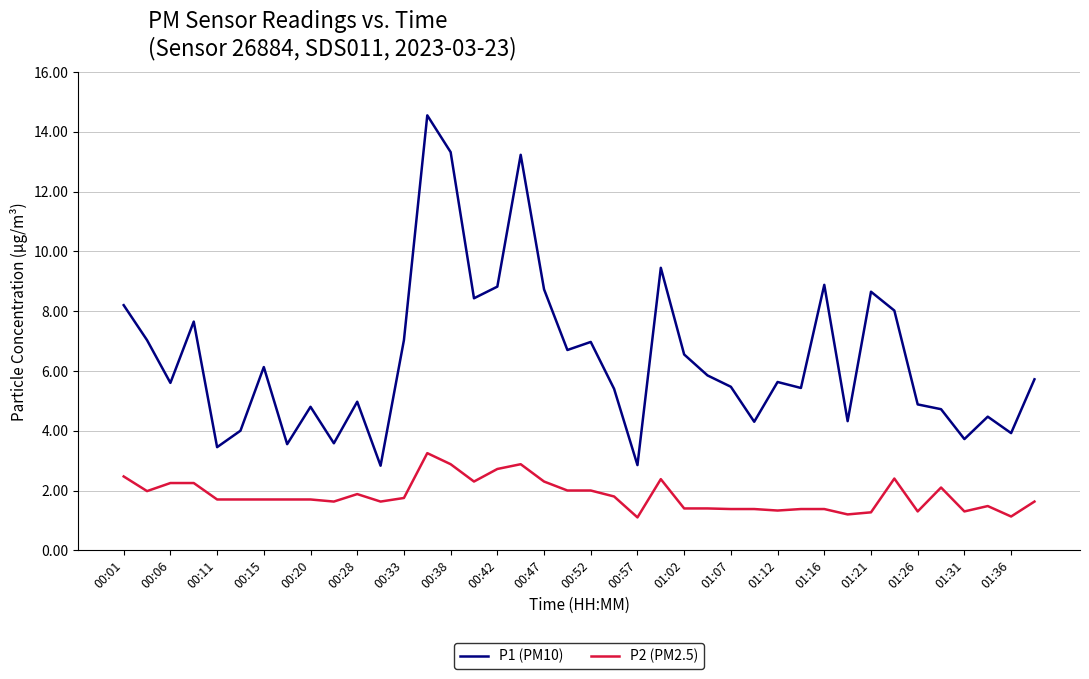

Rank the series by their maximum value, from lowest to highest.

P2 (PM2.5), P1 (PM10)